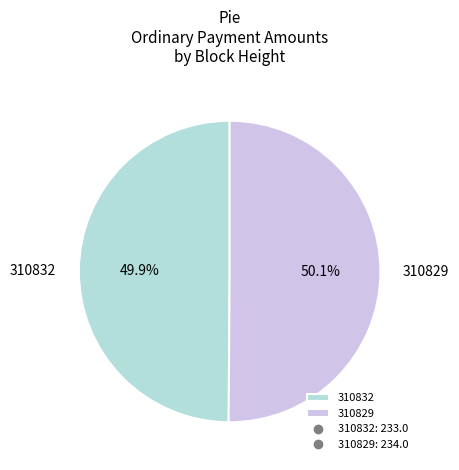

What percentage is NOT represented by 310829?

49.9%